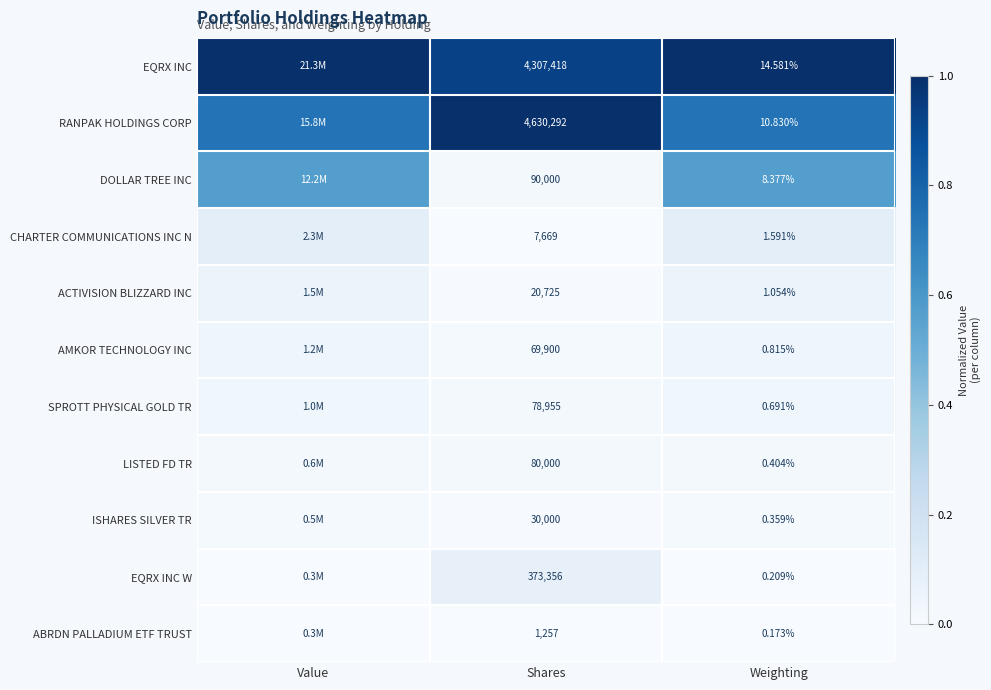

Is it true that DOLLAR TREE INC equals 0.0 at Shares?

False